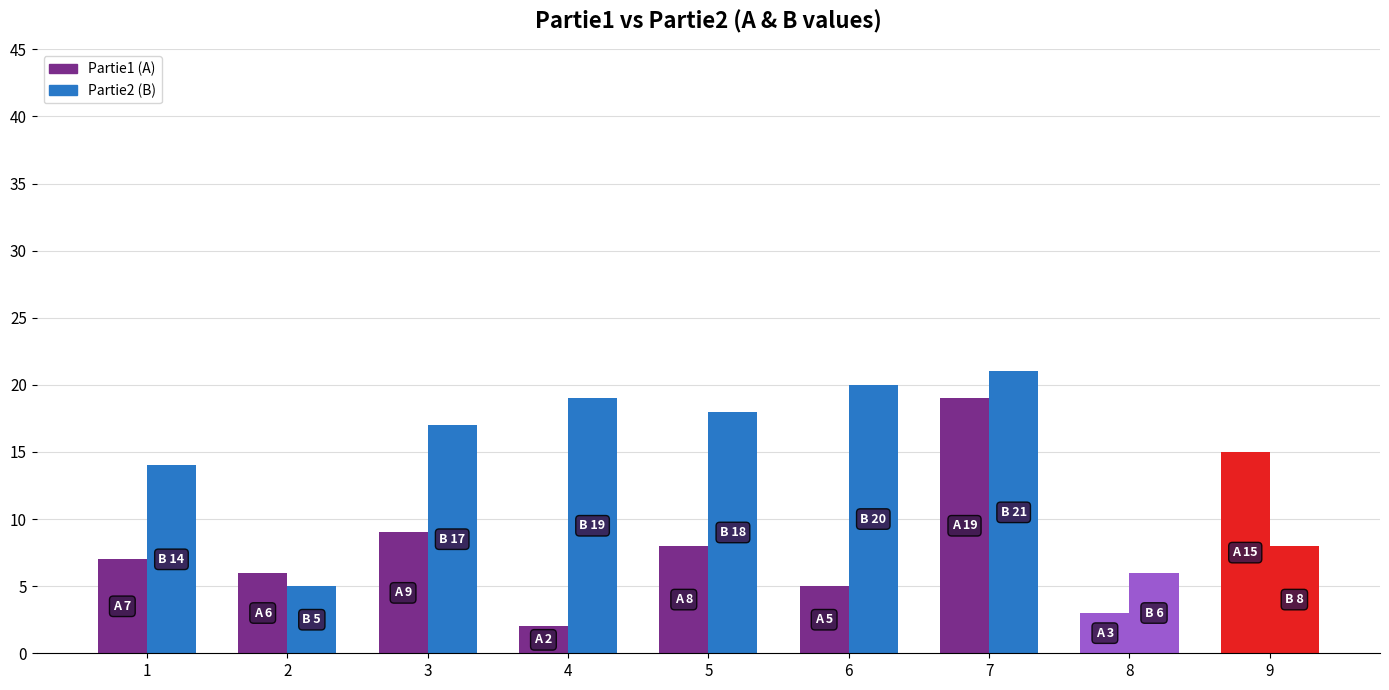

How many categories are shown in the chart?

9